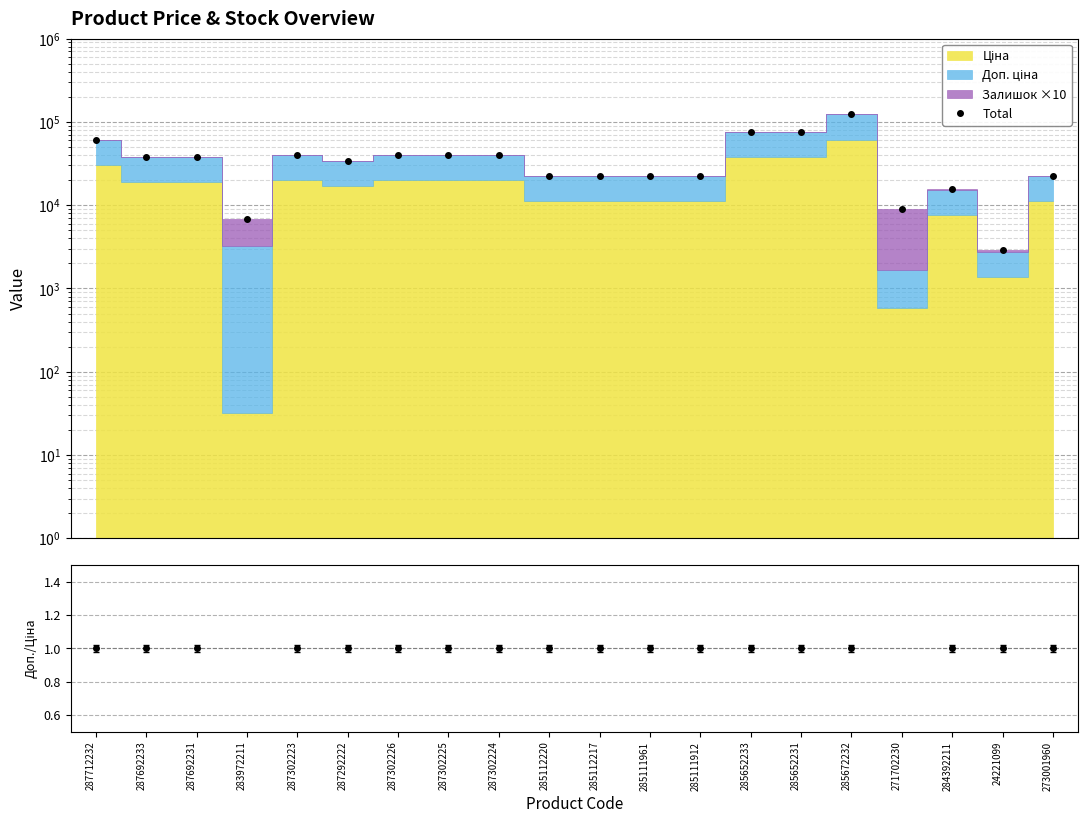

The chart shows a value of 39938.3 at 287302226. True or false?

True